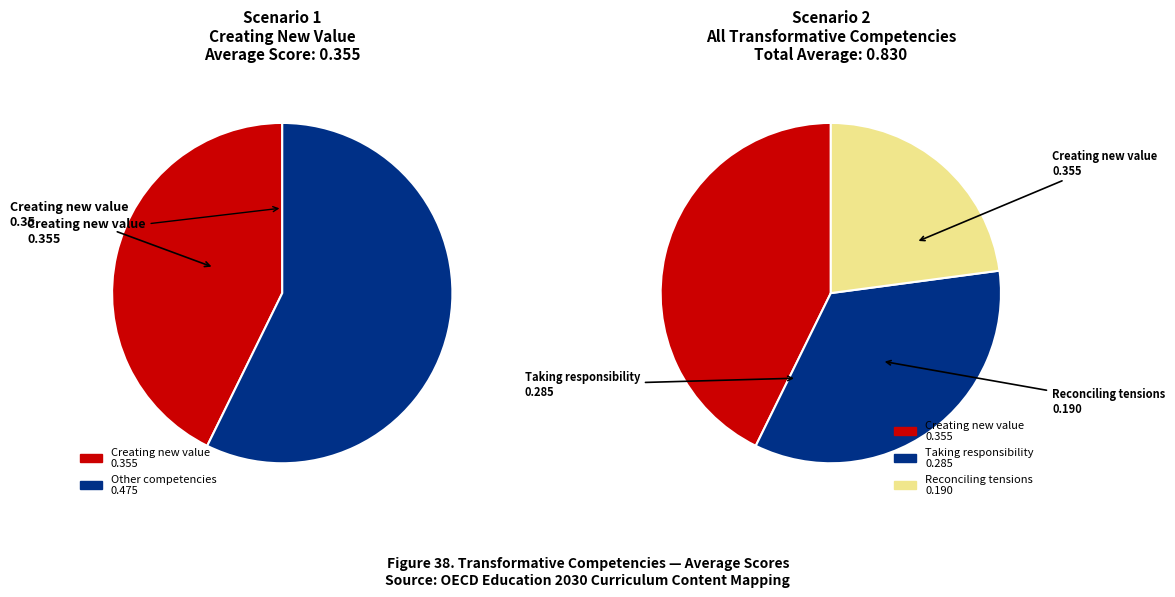

To the nearest percent, what is the difference between the largest and smallest slice percentages?

12%